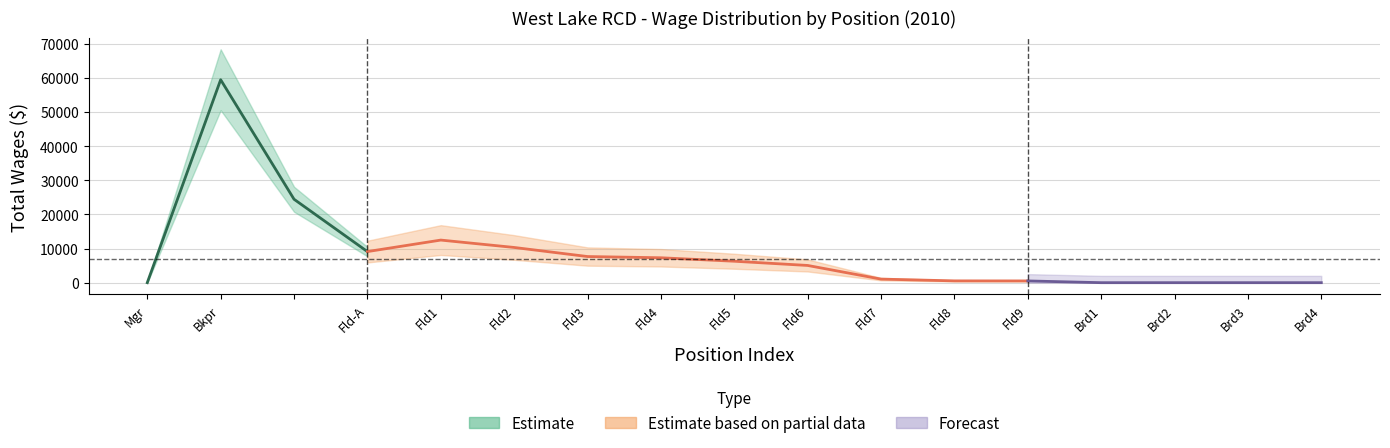

What is the sum of all MinPositionSalary values?

144405